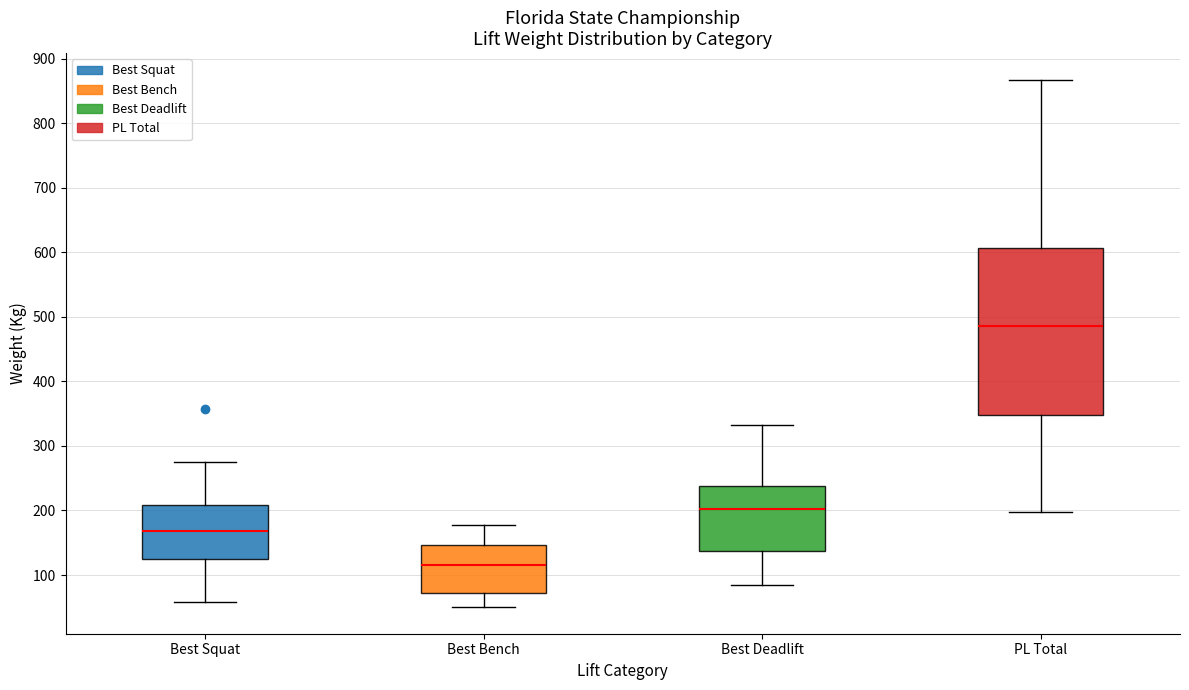

Comparing the boxes themselves (not the whiskers), which one is the tallest?

PL Total